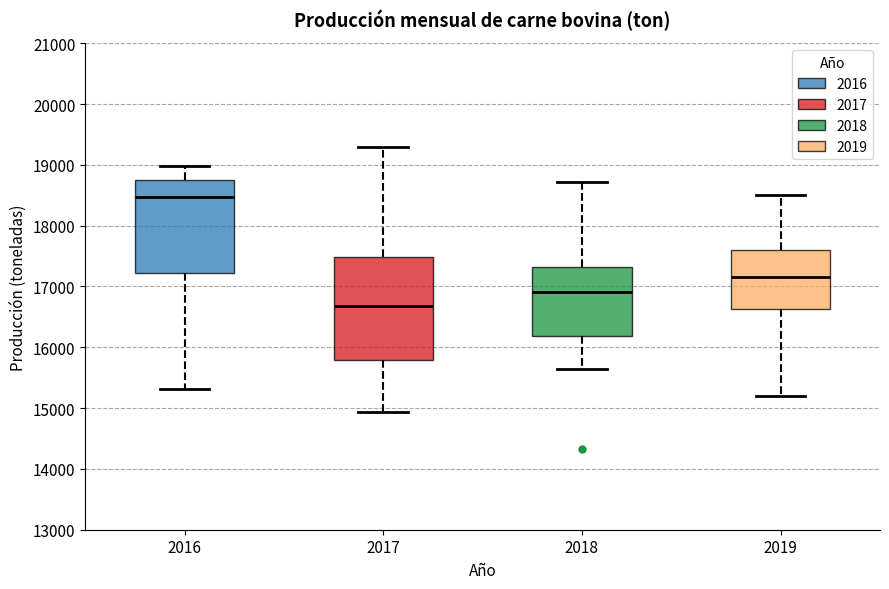

Which box's median line is the lowest?

2017